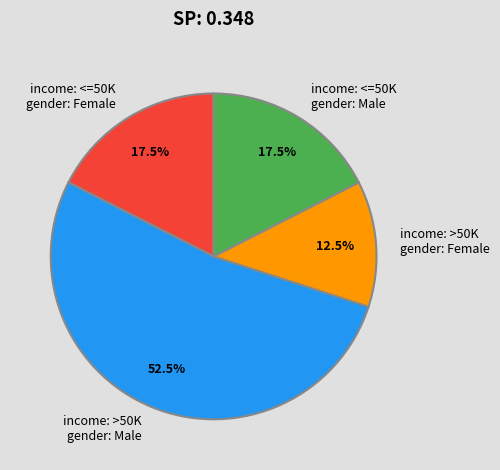

How many slices are in this pie chart?

4